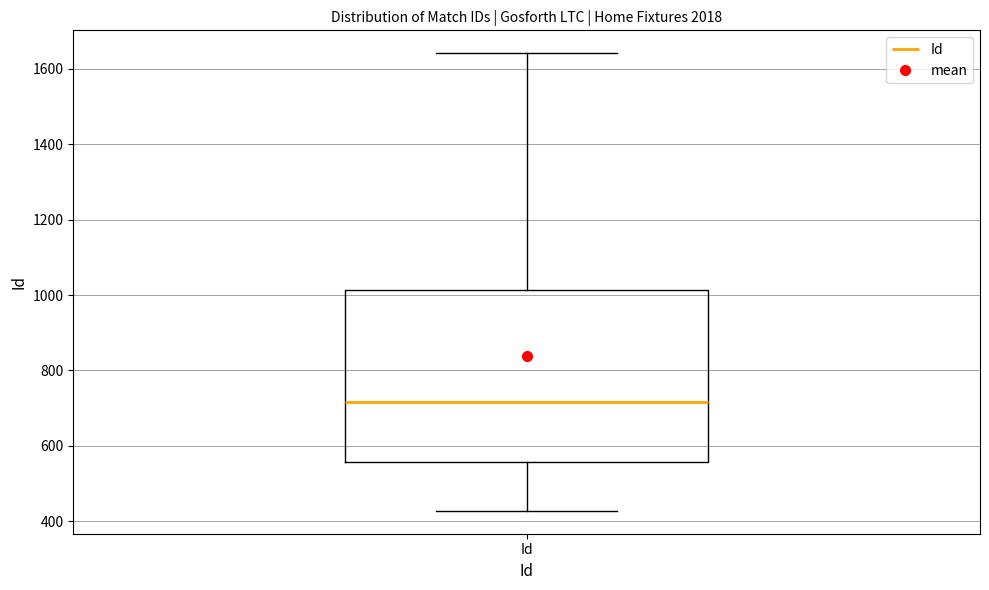

Transcribe this box plot: give where the median line is, the range the box spans, and where the two whiskers end, as read against the y-axis. The values are not printed on the chart, so give them approximately, as read against the axis.

median 720, box 560 to 1020, whiskers 420 to 1640